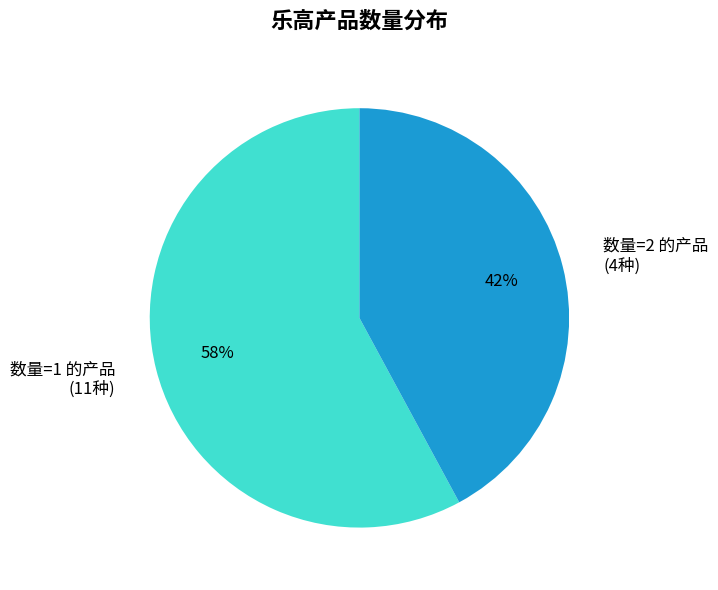

To the nearest percent, what percentage of the pie is 数量=1 的产品 (11种)?

58%